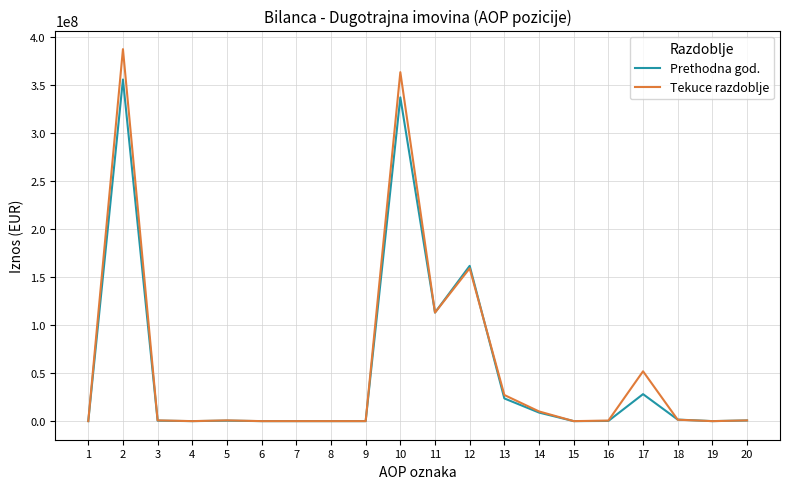

What is the approximate value of Tekuce razdoblje at 5?

766226